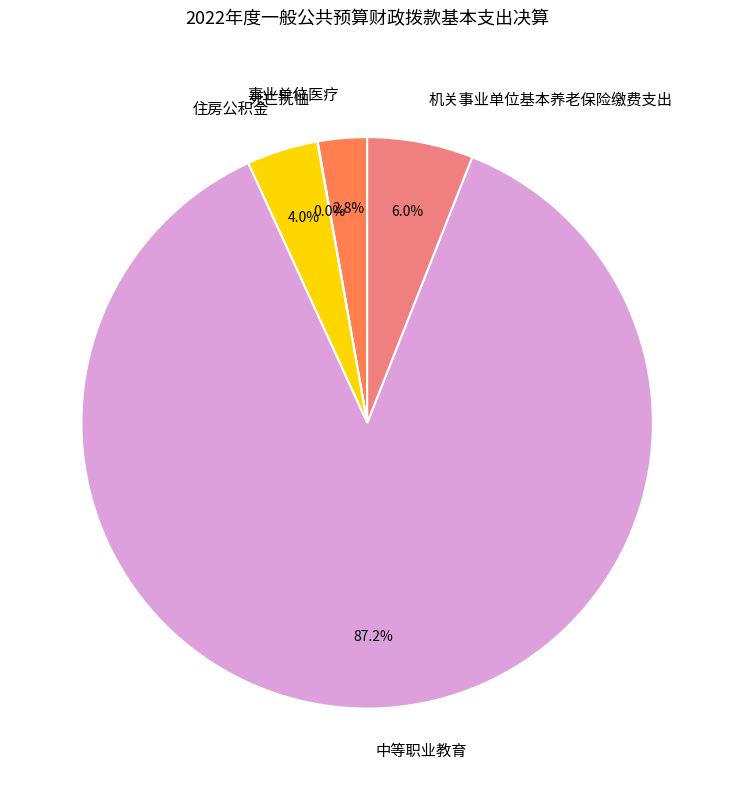

Approximately how many times larger is the value at 中等职业教育 compared to 机关事业单位基本养老保险缴费支出?

14.5